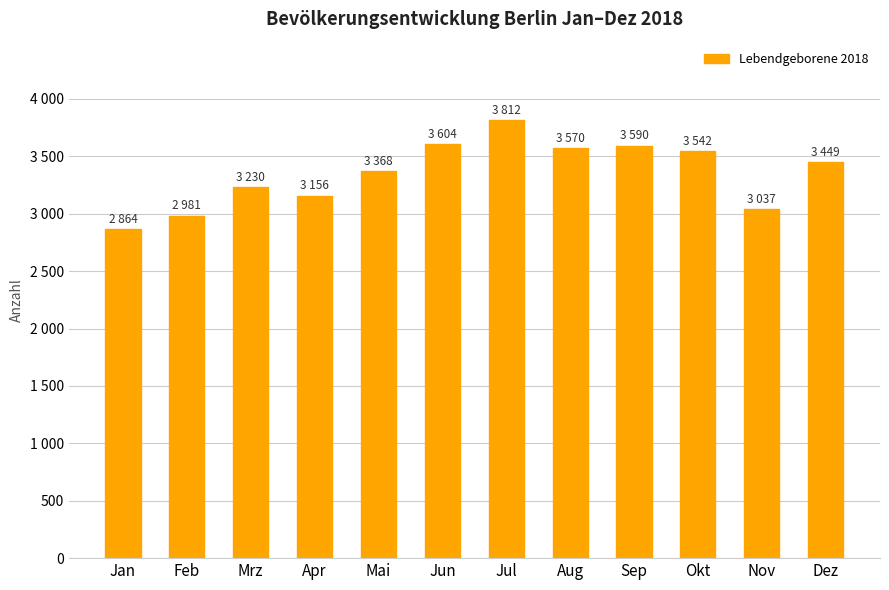

What is the label of the 1st bar from the left?

Jan